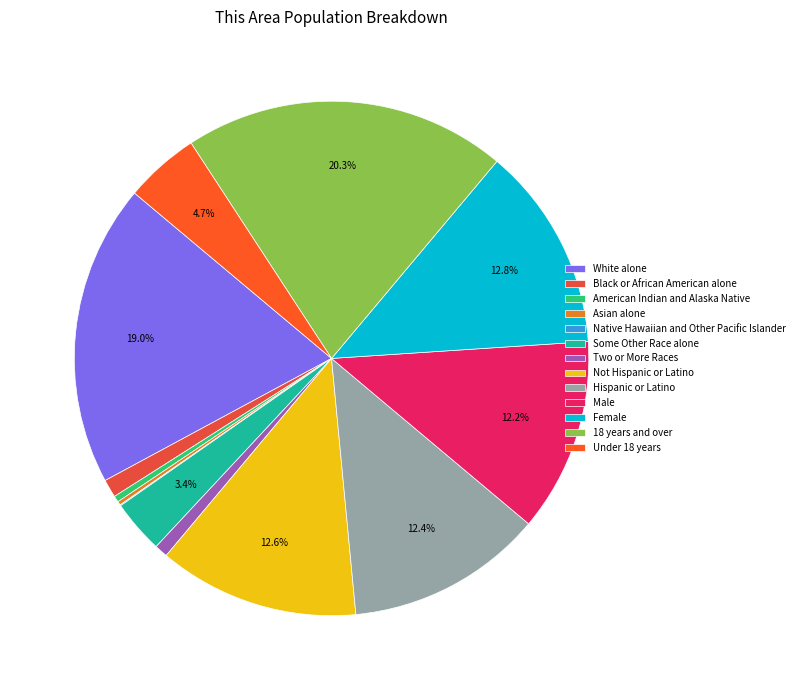

Count the number of slices in the pie.

13